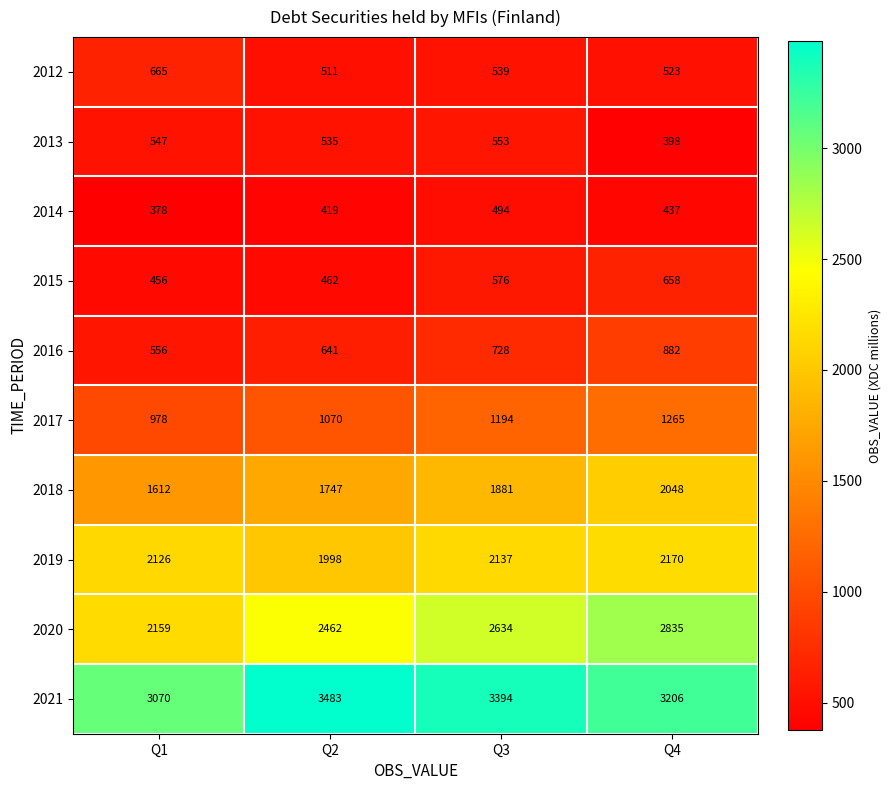

Count the 2014 values in the range 419 to 494.

3